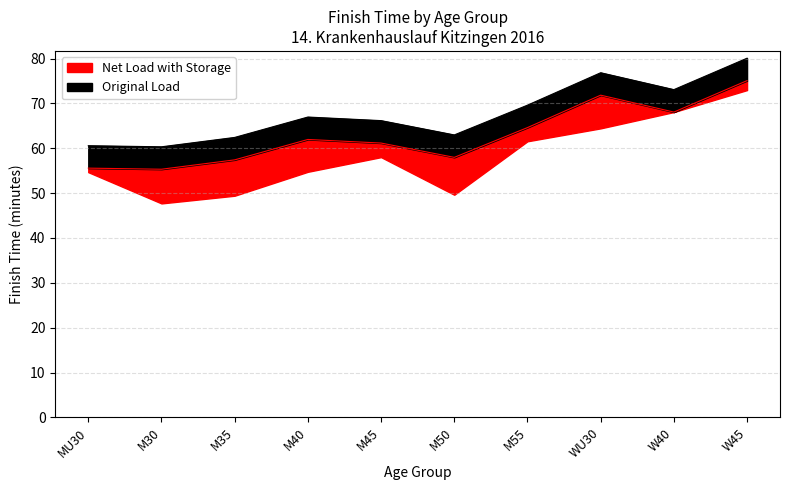

How many lines are shown in the chart?

2